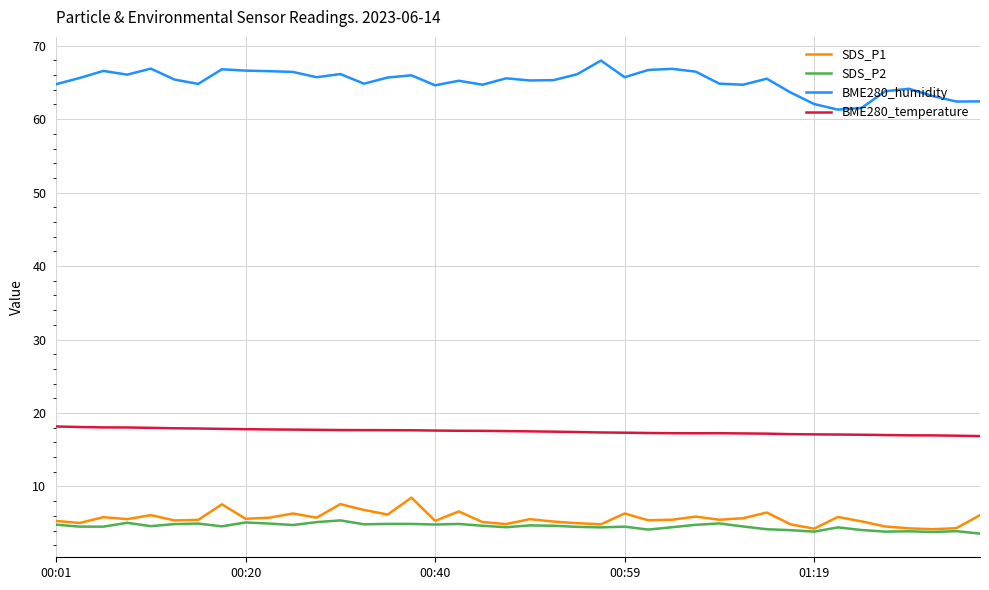

True or false: BME280_temperature and SDS_P1 intersect in this chart.

False